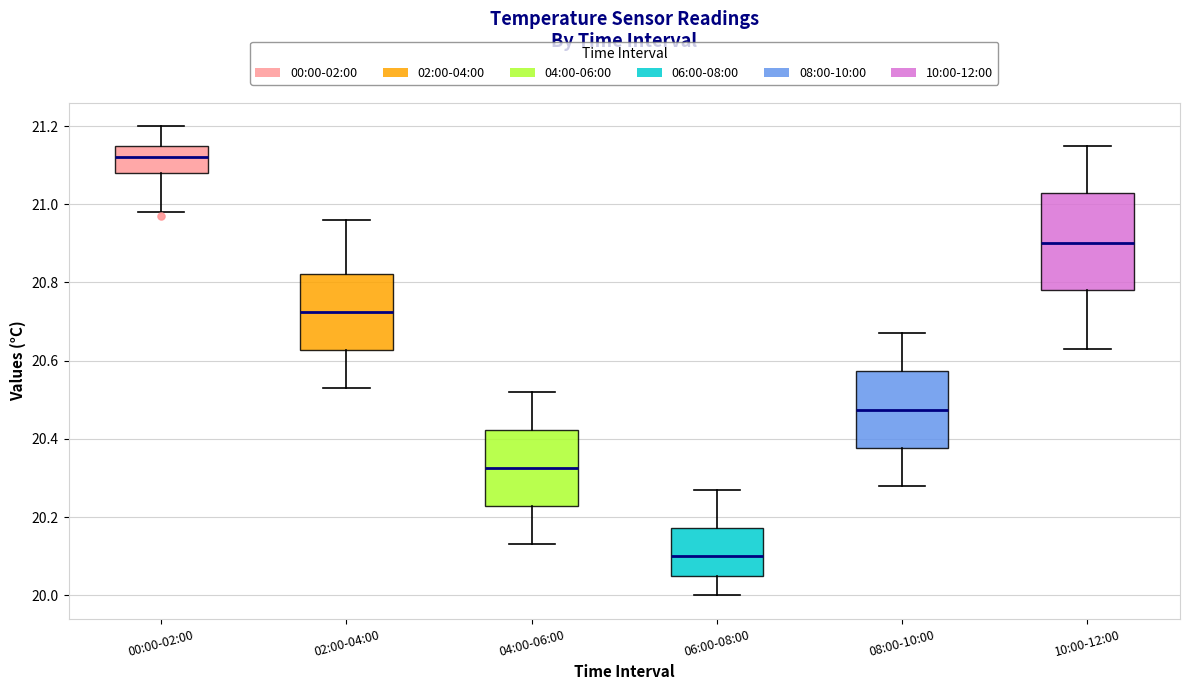

Comparing the boxes themselves (not the whiskers), which one is the tallest?

10:00-12:00